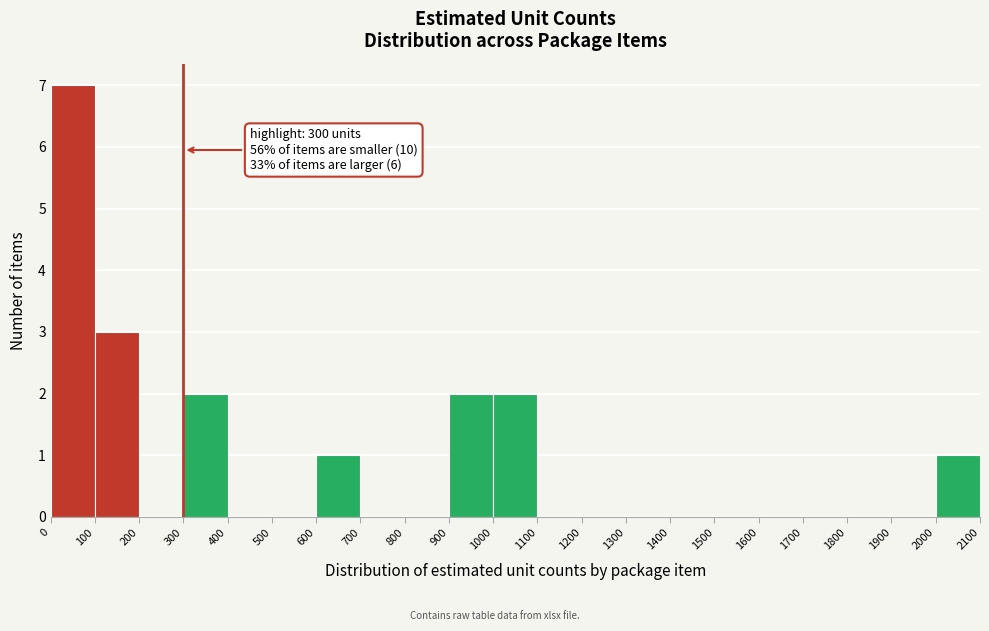

Over which range of the x-axis is the bar tallest?

0 to 100